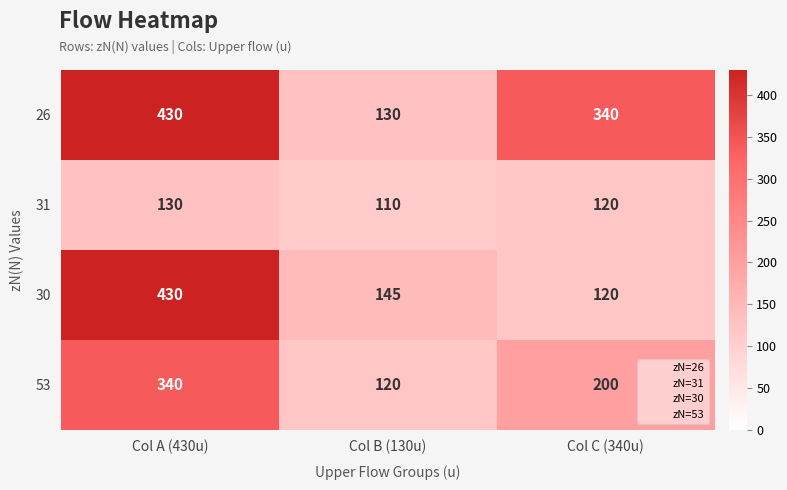

Reading left to right, what are all the values shown in this chart?

26: Col A (430u)=430	Col B (130u)=130	Col C (340u)=340
31: Col A (430u)=130	Col B (130u)=110	Col C (340u)=120
30: Col A (430u)=430	Col B (130u)=145	Col C (340u)=120
53: Col A (430u)=340	Col B (130u)=120	Col C (340u)=200